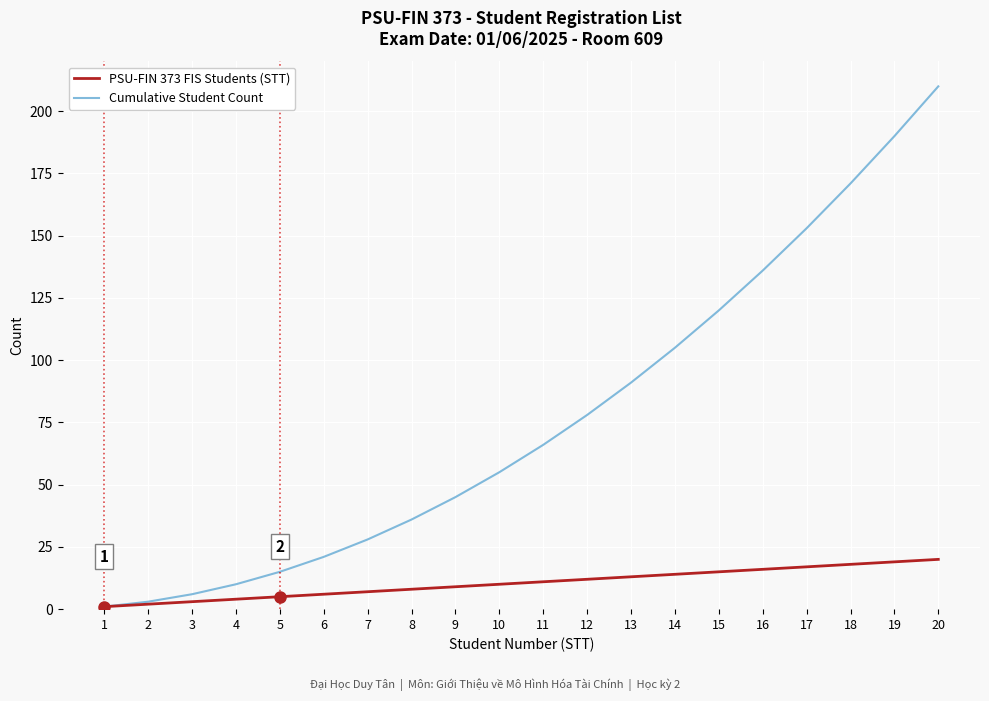

The value of PSU-FIN 373 FIS Students (STT) at 10 is 10. True or false?

True